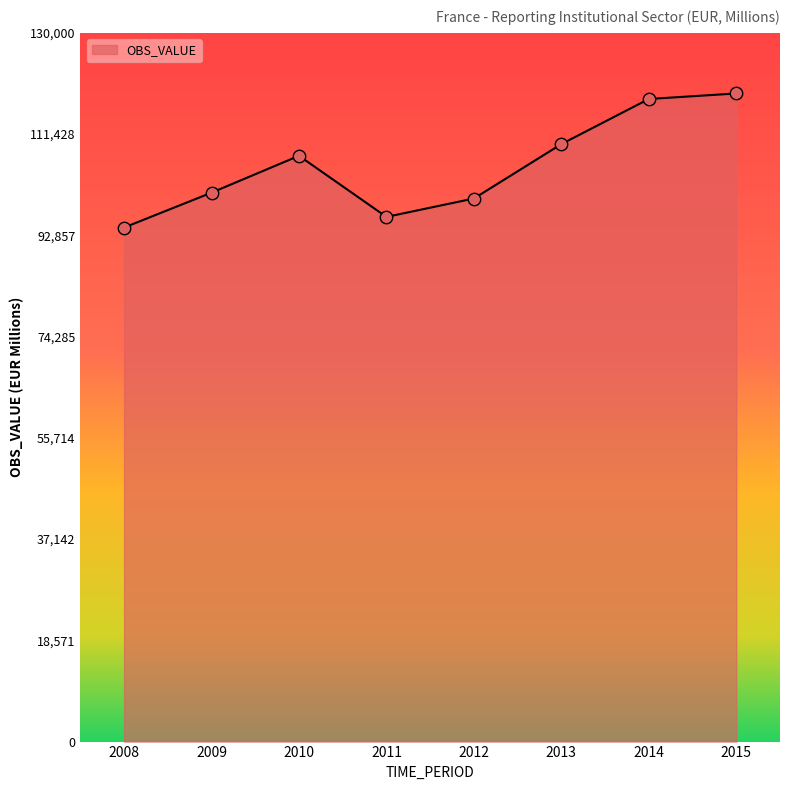

What is the change in value from 2009 to 2010?

+6760